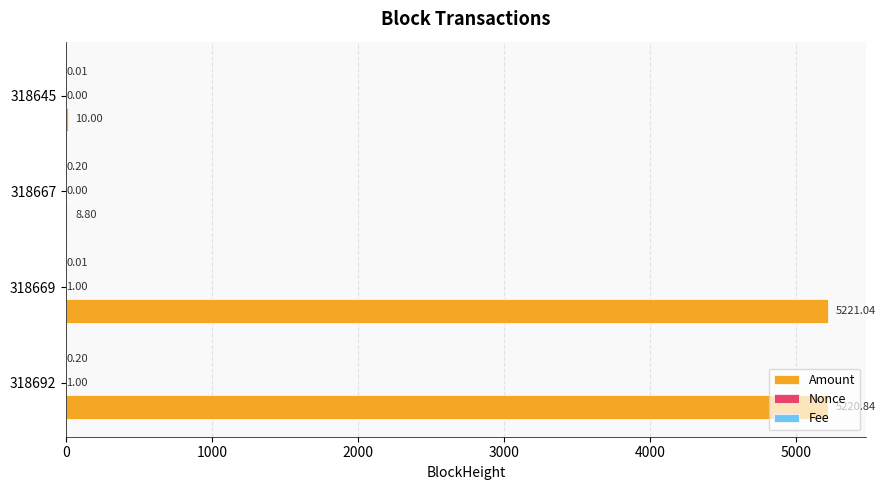

What is the total value across all series at 318667?

9.0